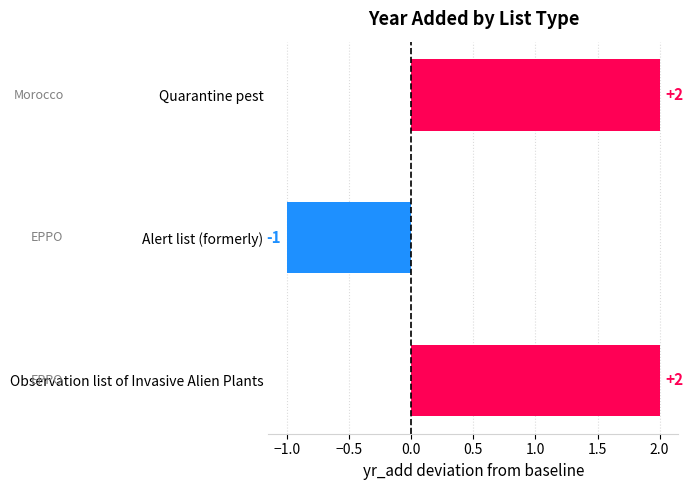

Reading top to bottom, extract all data points from this chart.

2	-1	2